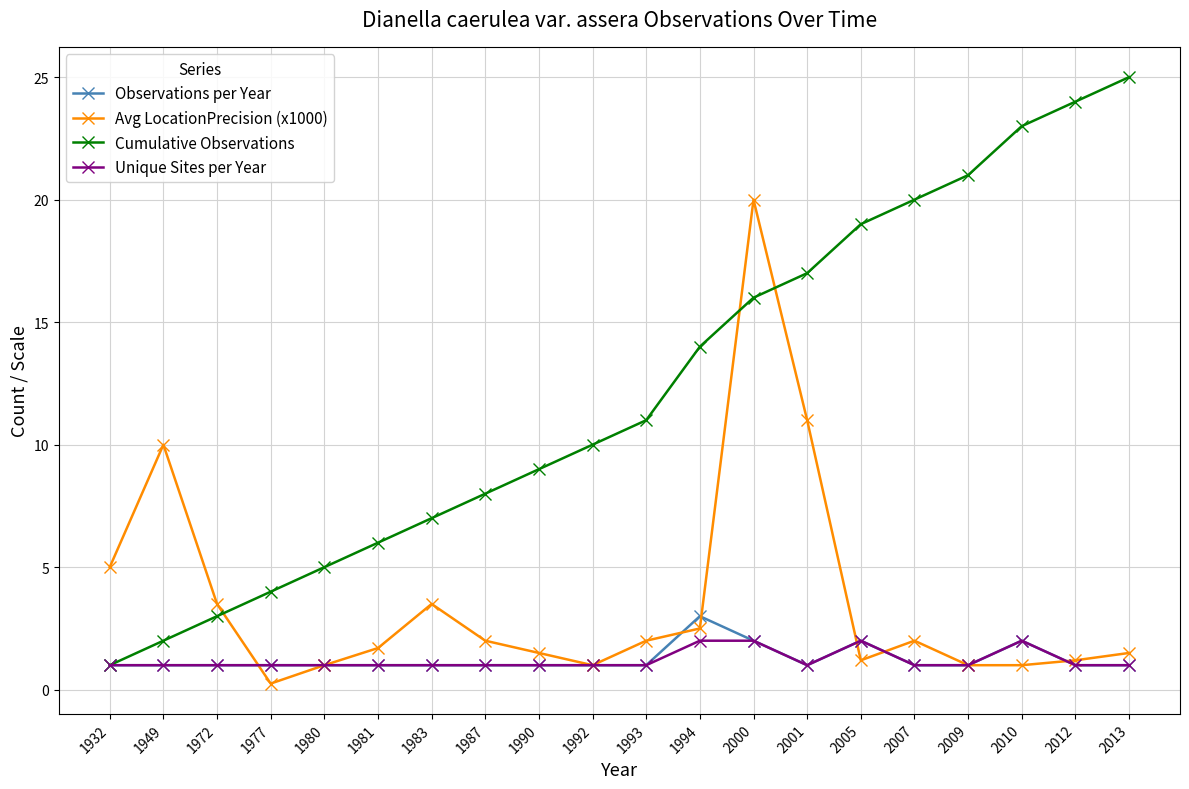

How many lines are shown in the chart?

4